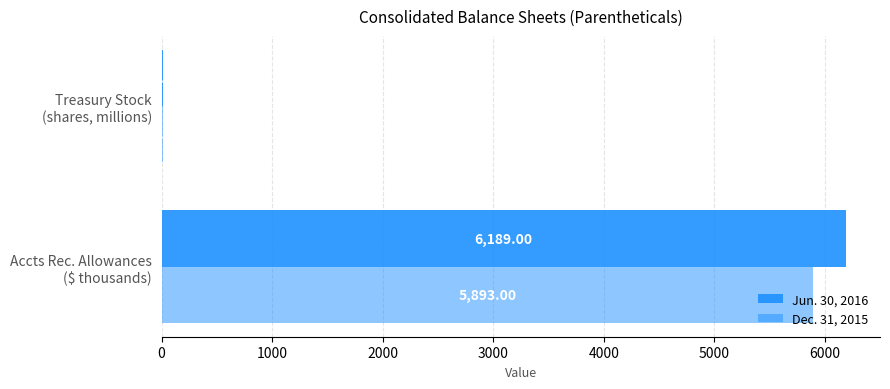

Reading left to right, extract all data points from this chart.

Jun. 30, 2016: 6189.0	12.8
Dec. 31, 2015: 5893.0	13.0